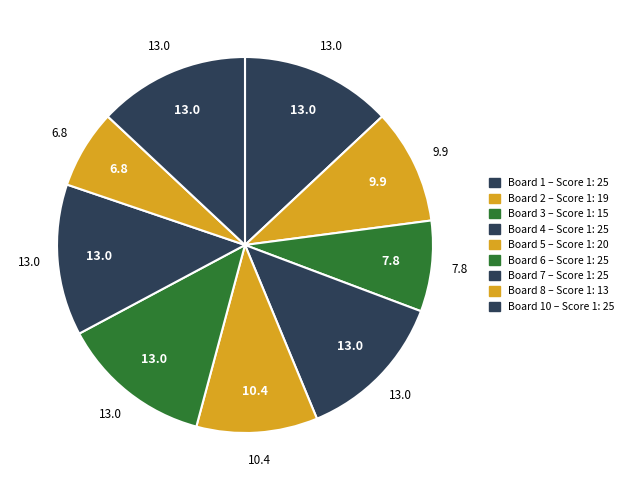

How many slices are in this pie chart?

9